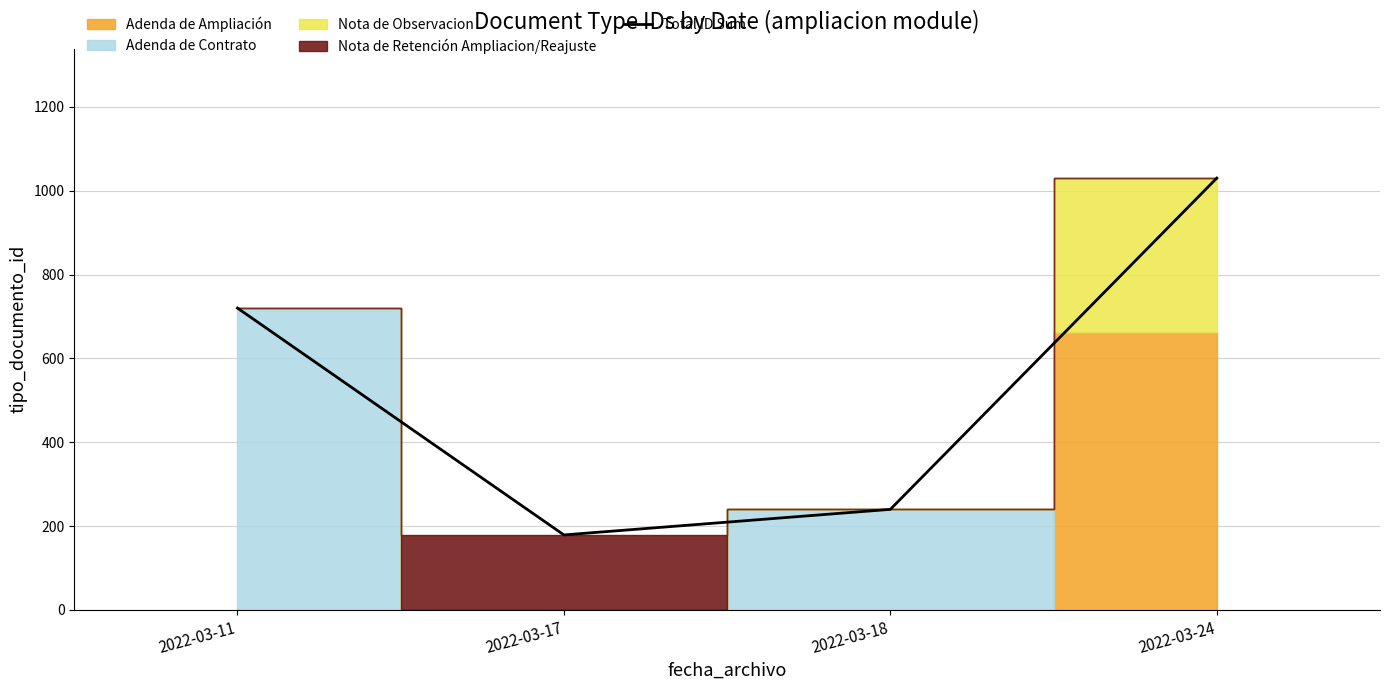

Is it true that the value at 2022-03-18 is 240?

True